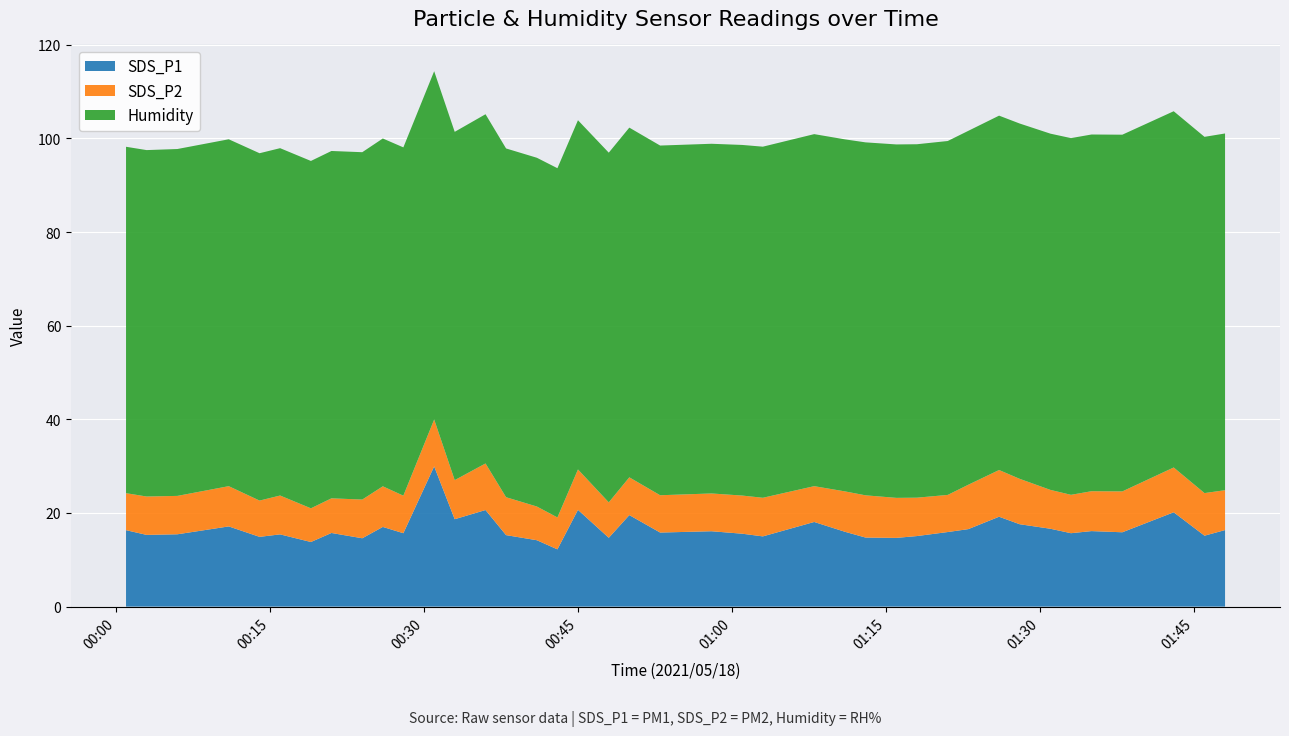

Reading left to right, what are all the values shown in this chart?

SDS_P1: 16.3	15.3	15.4	17.1	14.9	15.4	13.8	15.7	14.6	17.0	15.7	29.9	18.7	20.6	15.3	14.2	12.2	20.7	14.7	19.6	15.8	16.1	15.6	15.0	18.1	16.0	14.8	14.7	15.1	15.9	16.6	19.2	17.6	16.6	15.7	16.1	15.9	20.1	15.2	16.4
SDS_P2: 7.9	8.2	8.2	8.6	7.8	8.3	7.2	7.4	8.3	8.7	8.0	10.0	8.3	9.9	8.1	7.2	6.8	8.6	7.6	8.1	8.0	8.1	8.2	8.2	7.7	8.6	9.0	8.6	8.2	7.9	9.5	10.0	9.7	8.3	8.2	8.5	8.7	9.6	9.1	8.5
Humidity: 74.0	74.0	74.1	74.1	74.2	74.2	74.2	74.2	74.2	74.3	74.4	74.4	74.4	74.6	74.5	74.5	74.6	74.6	74.7	74.7	74.7	74.7	74.9	75.0	75.2	75.2	75.4	75.5	75.5	75.6	75.6	75.7	75.9	76.1	76.2	76.2	76.2	76.1	76.1	76.2